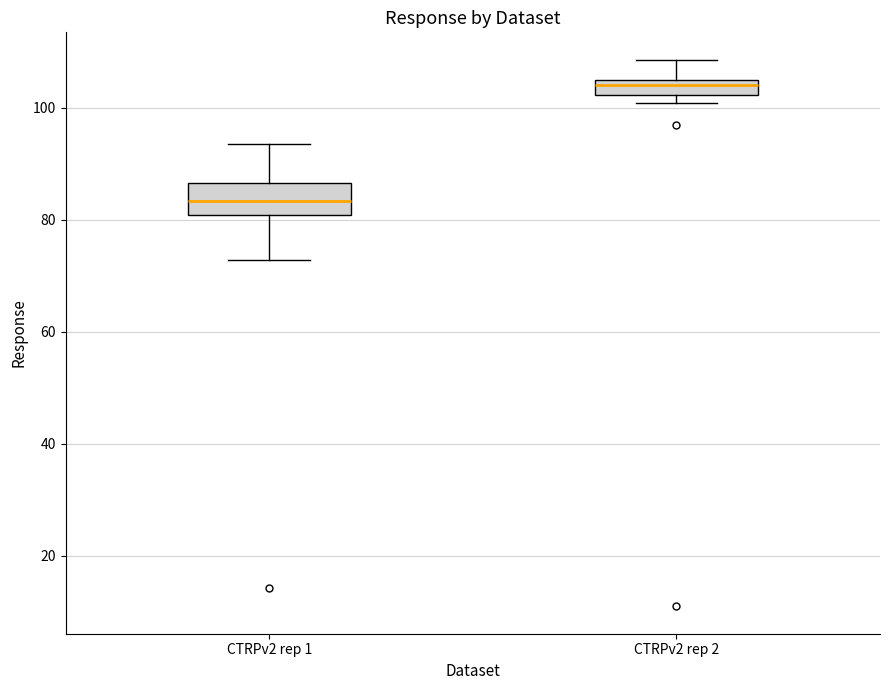

Which box's median line is the lowest?

CTRPv2 rep 1